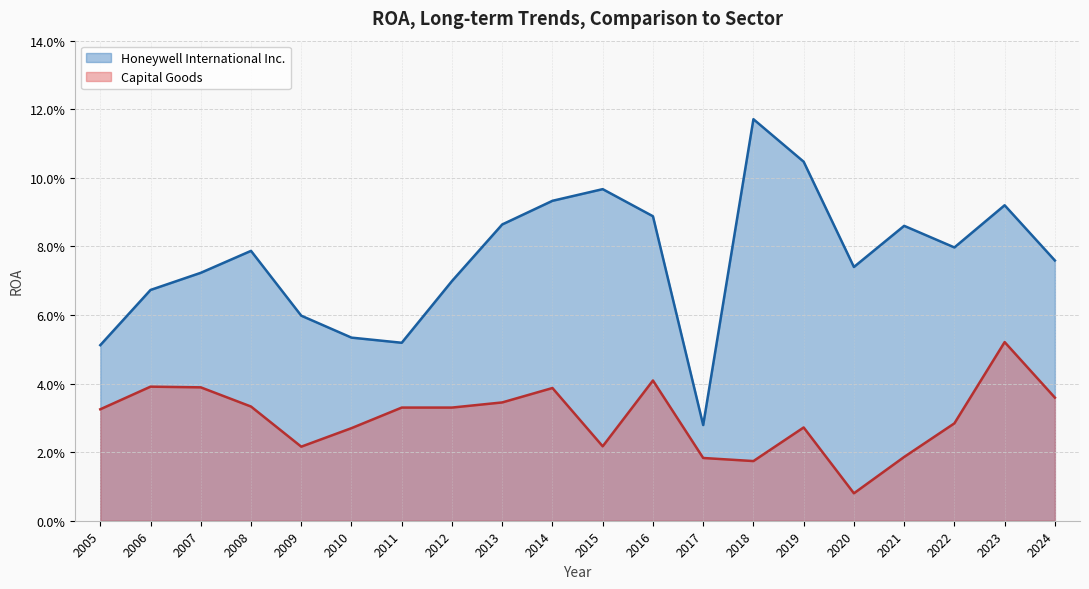

What are all the series names shown in the legend?

Honeywell International Inc., Capital Goods